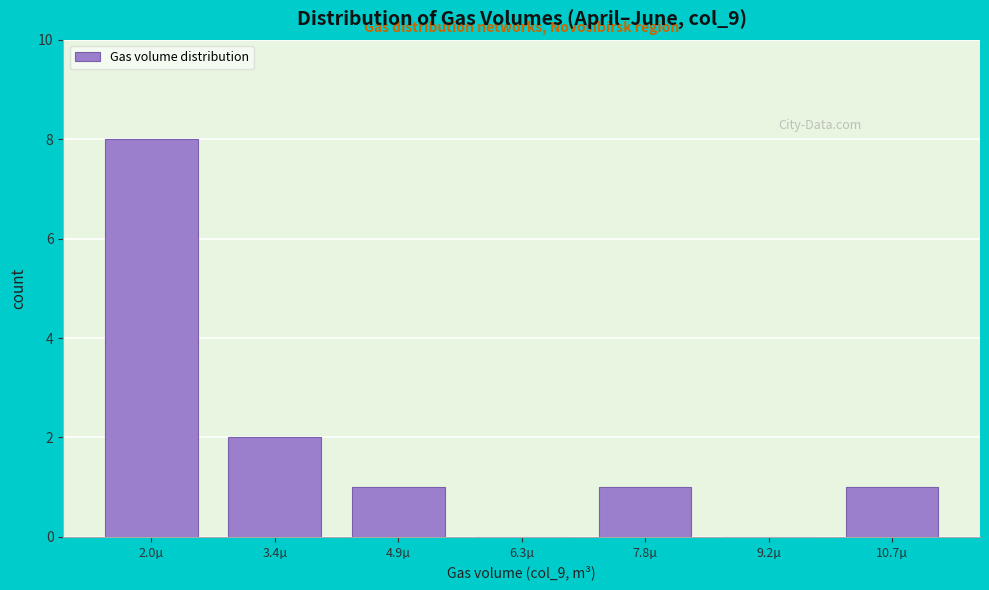

Reading left to right, what are all the values shown in this chart?

2.0µ=8	3.4µ=2	4.9µ=1	6.3µ=0	7.8µ=1	9.2µ=0	10.7µ=1